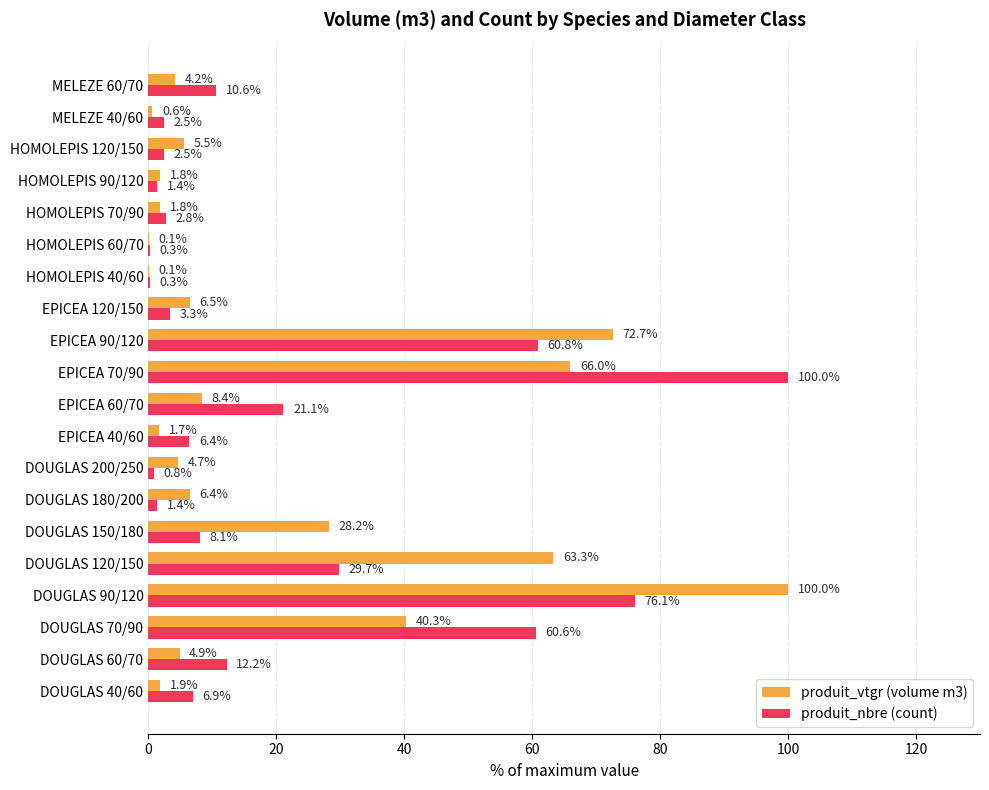

What is the sum of all produit_vtgr (volume m3) values?

419.1